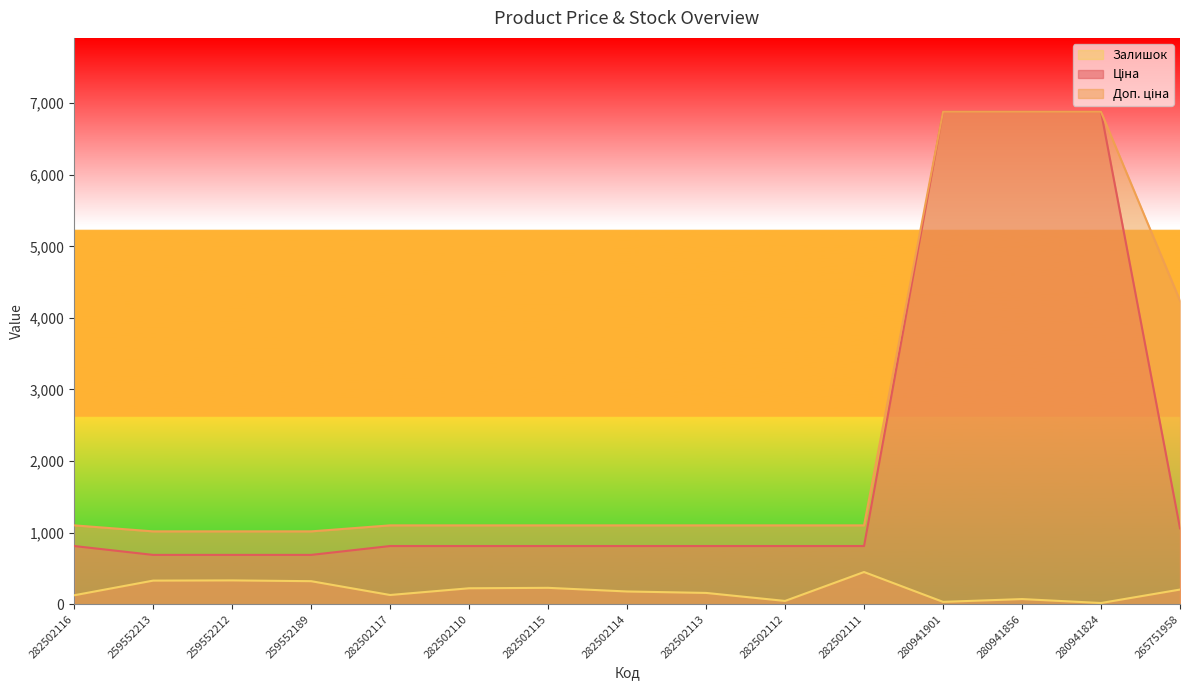

True or false: Ціна has a value of 1617.6 at 280941824.

False